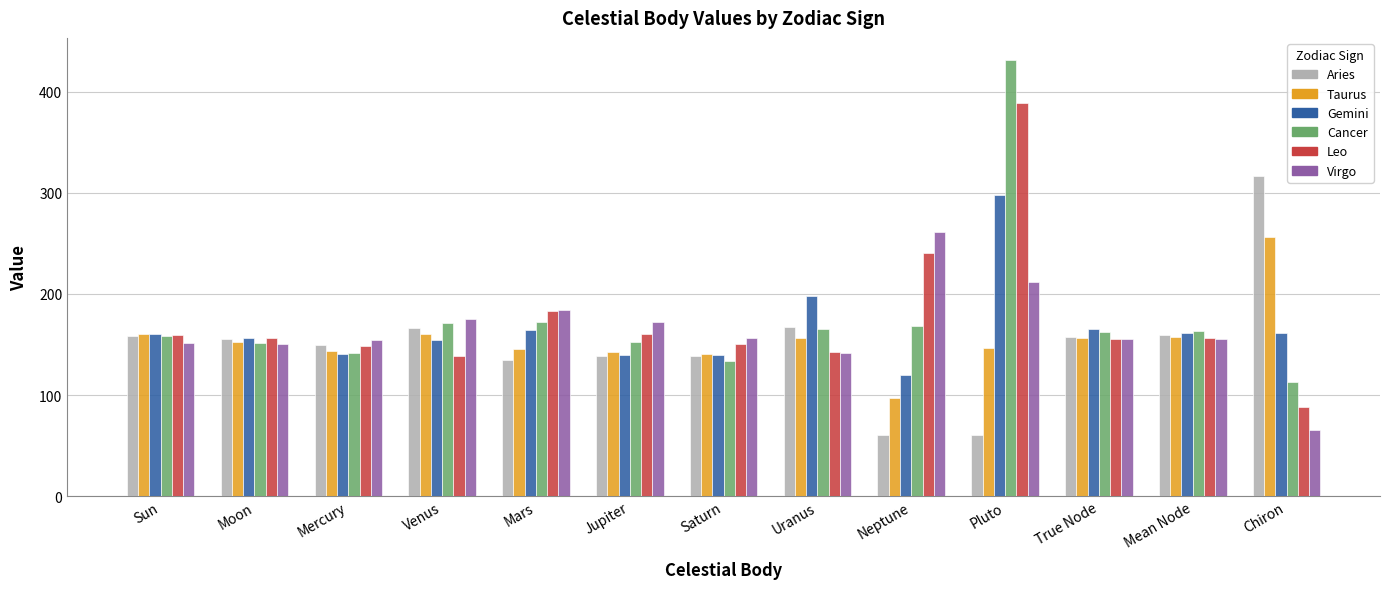

What is the difference between the highest and lowest values at Mean Node?

8.3